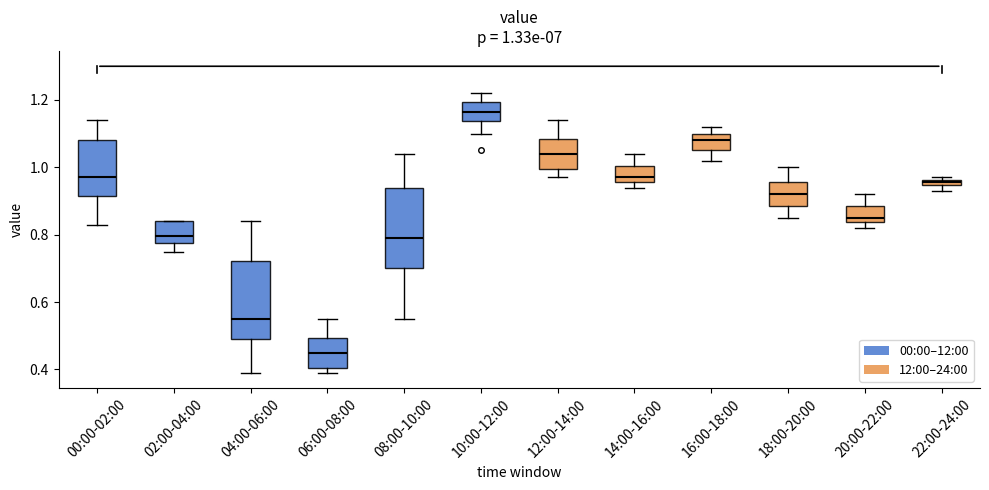

Which box's median line is the lowest?

06:00-08:00